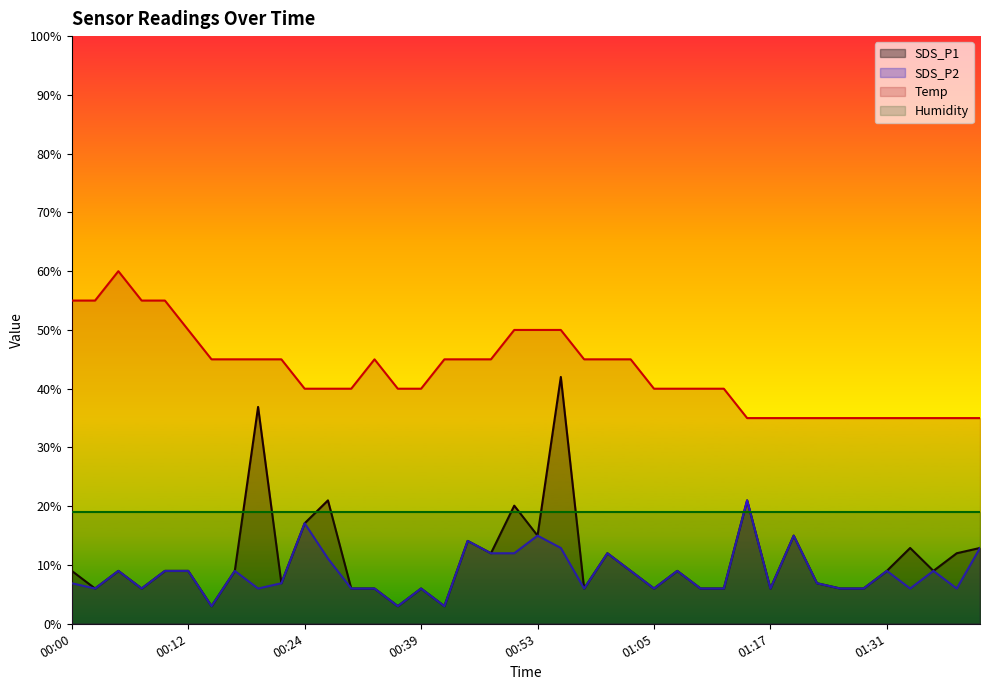

How many lines are shown in the chart?

4